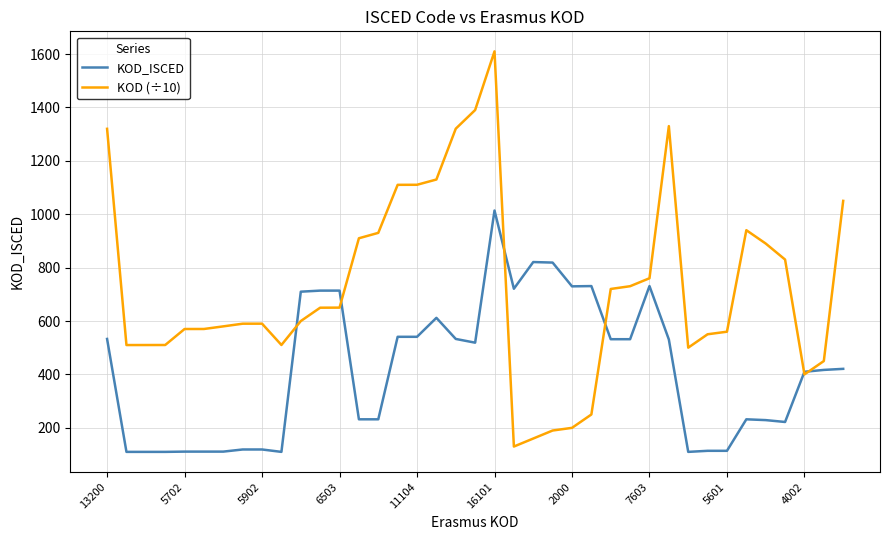

Rank the series by their average value, from lowest to highest.

KOD_ISCED, KOD (÷10)